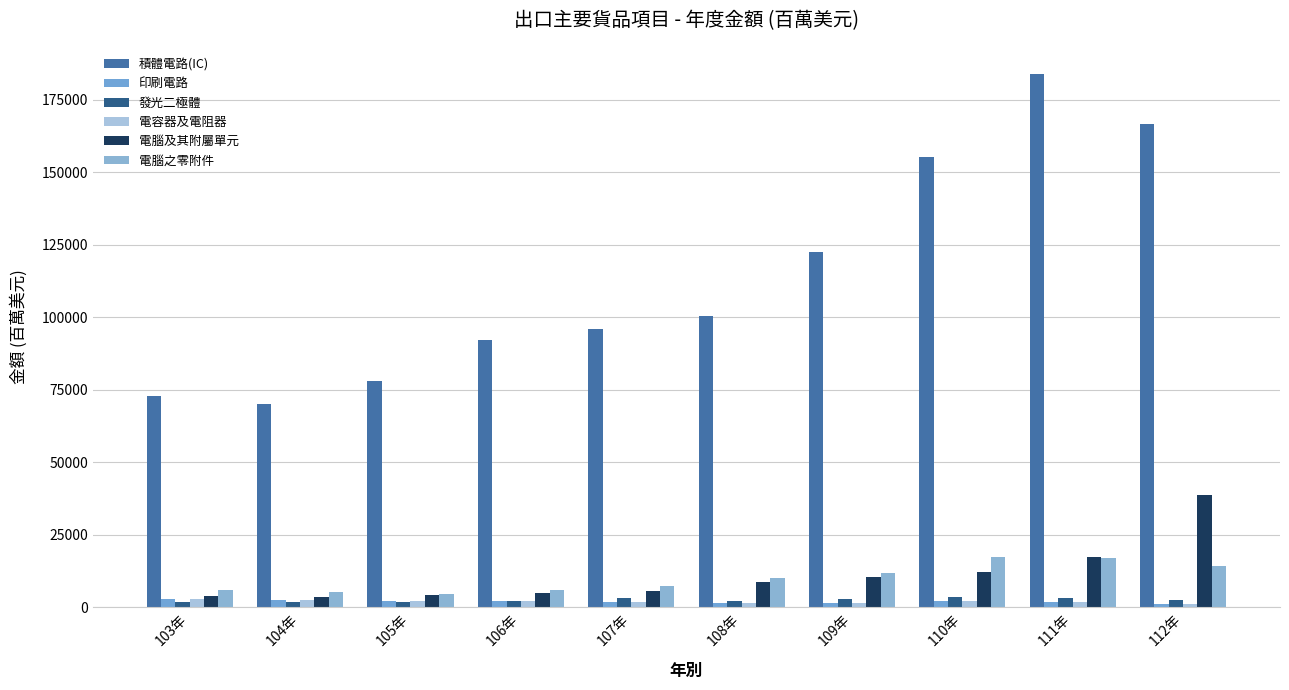

What is the sum of all 電腦及其附屬單元 values?

109048.6